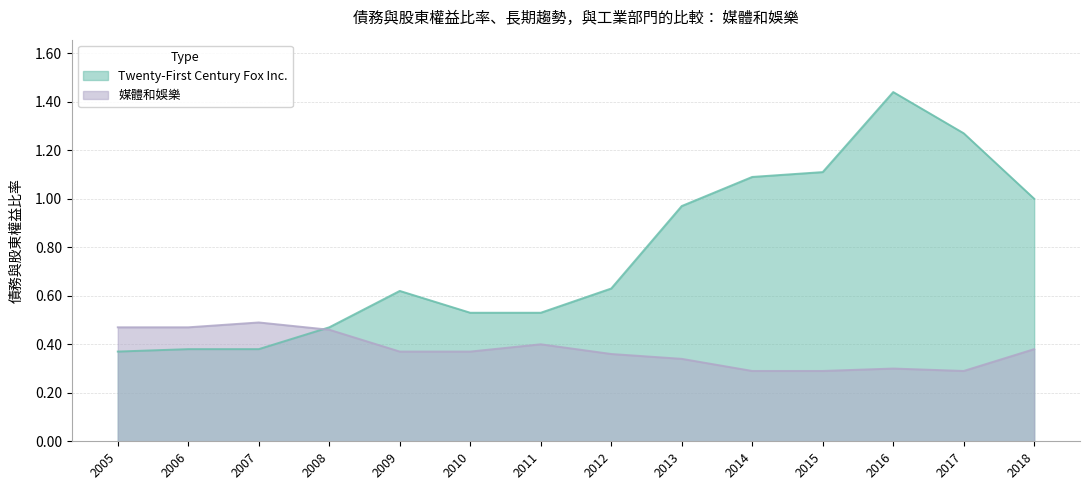

Which series changed the most between 2012 and 2016?

Twenty-First Century Fox Inc.